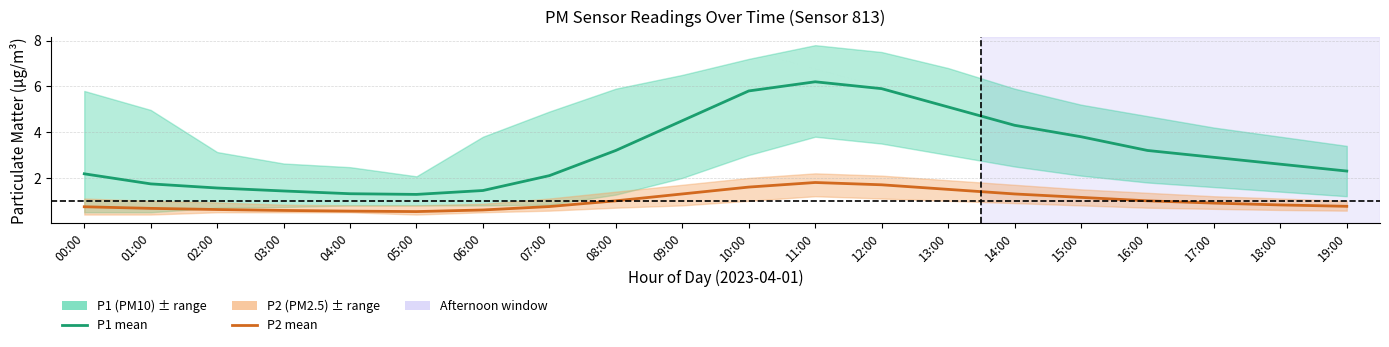

What is the difference between the maximum and minimum values in the P2 (PM2.5) series?

1.3